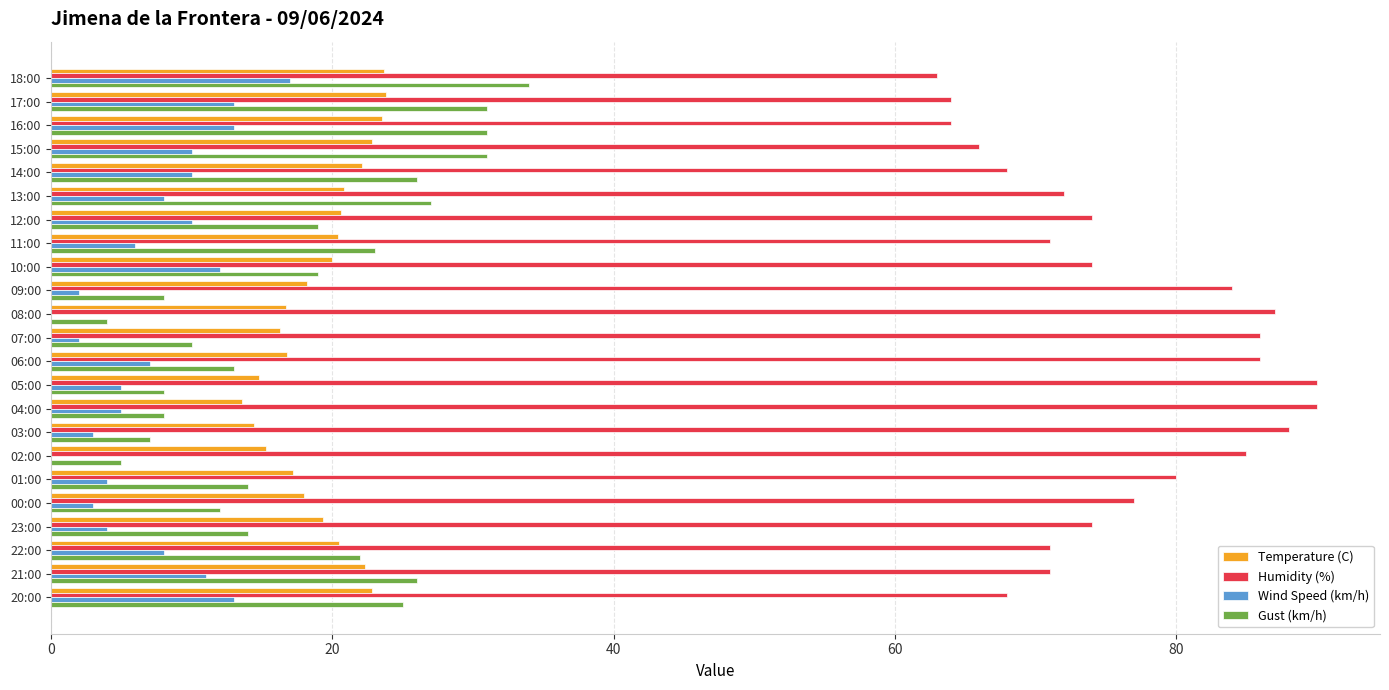

What is the maximum value for Temperature (C)?

23.8